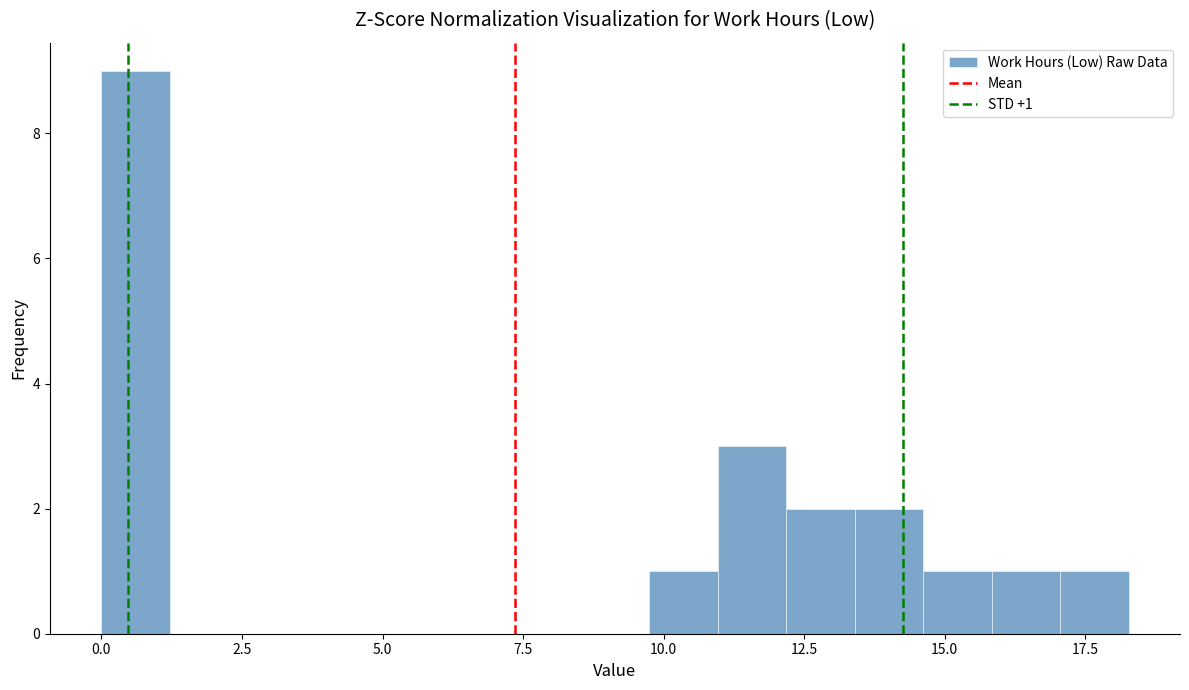

Around what value on the x-axis is the tallest bar? Give the approximate position of its centre, as read against the axis.

0.5